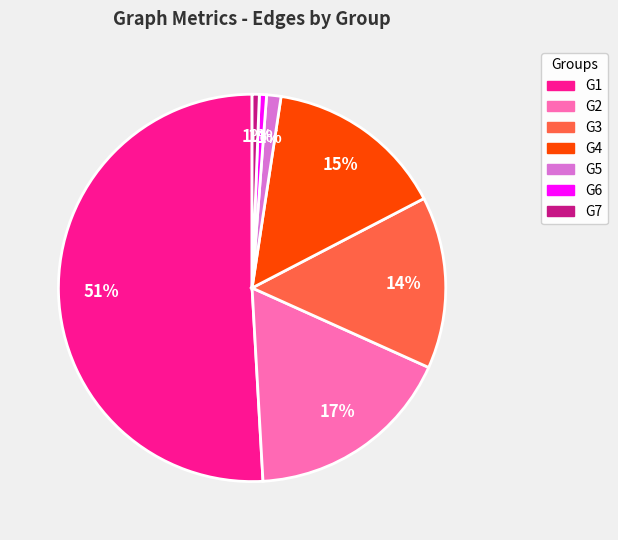

How many slices are in this pie chart?

7